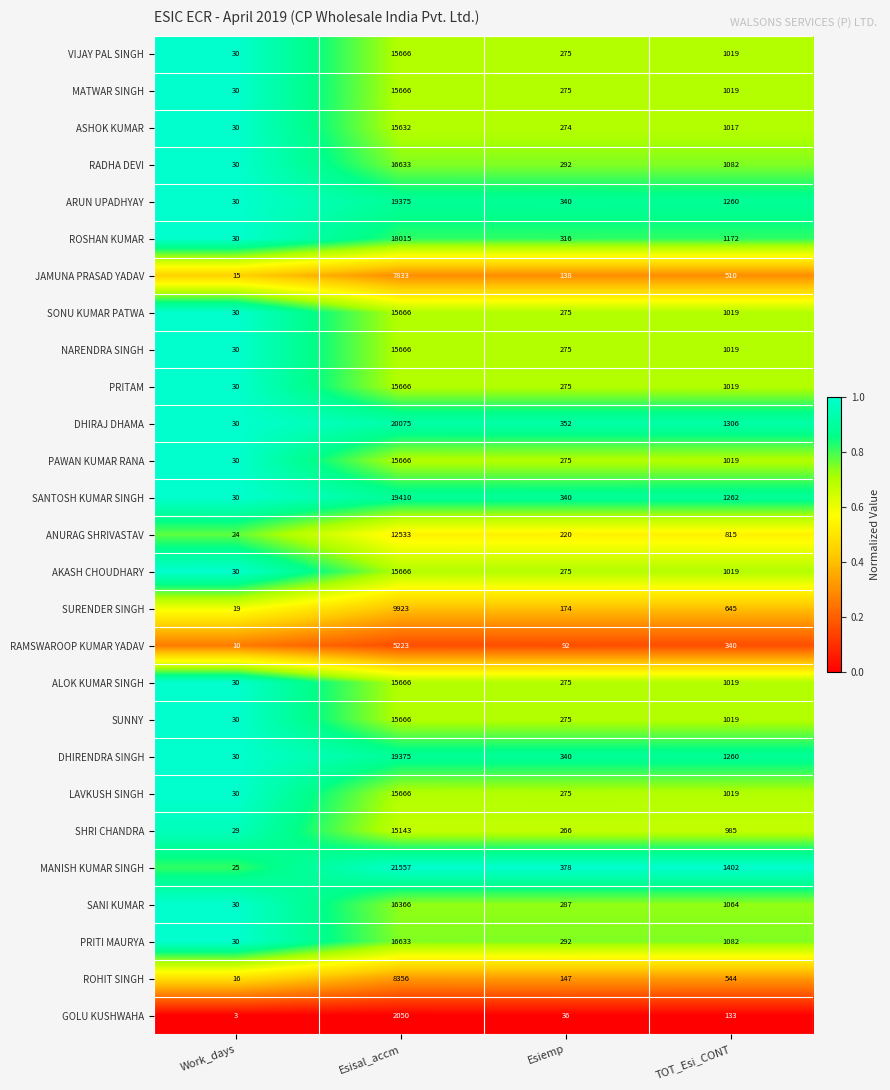

List the labels in order of JAMUNA PRASAD YADAV value, smallest first.

Work_days, Esiemp, TOT_Esi_CONT, Esisal_accm